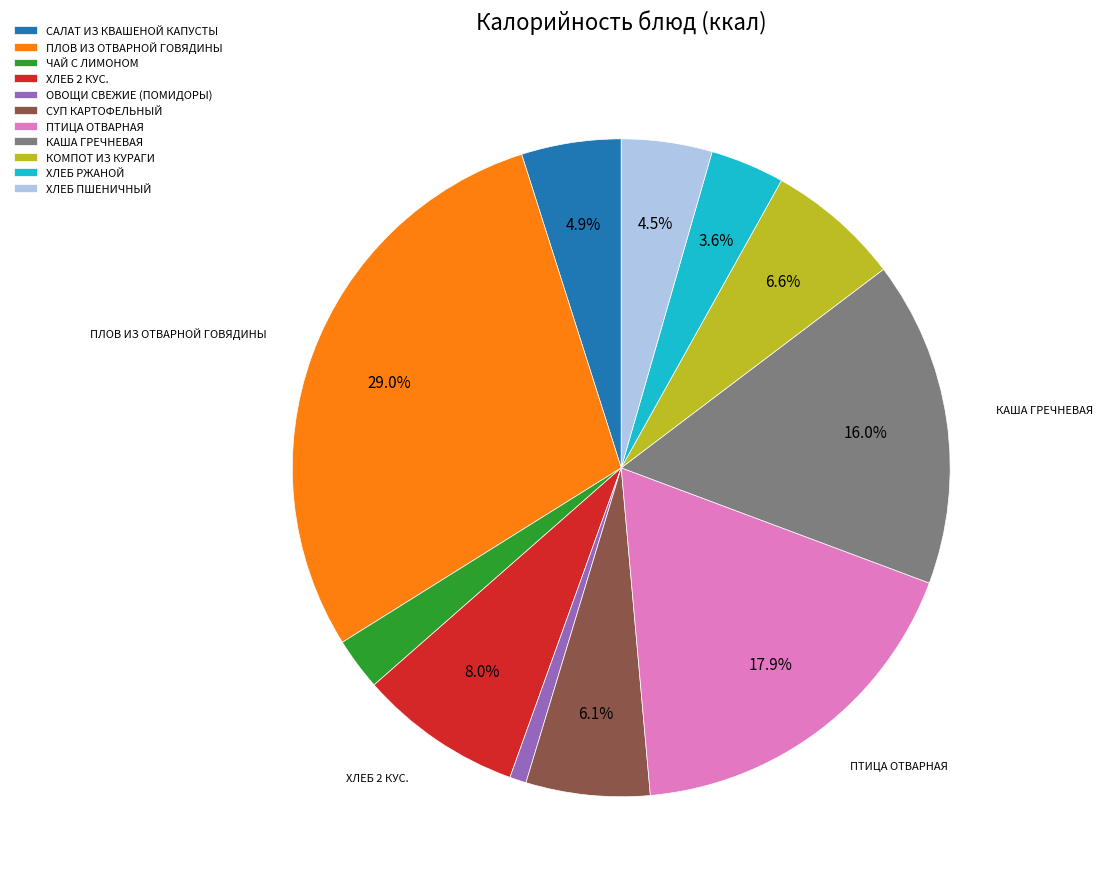

Which slice is the smallest?

ОВОЩИ СВЕЖИЕ (ПОМИДОРЫ)